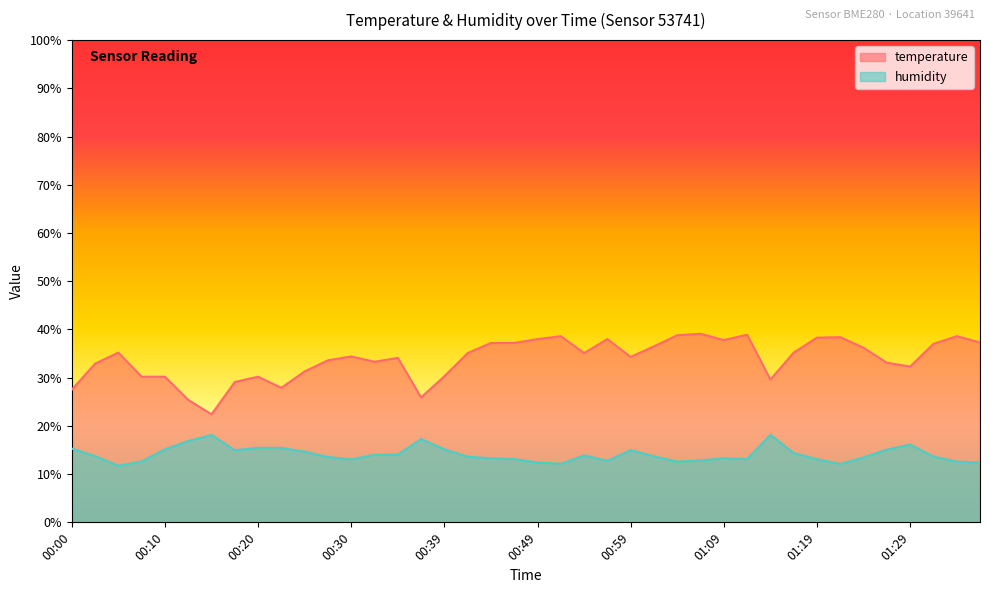

List the series in order of their peak value, lowest first.

humidity, temperature